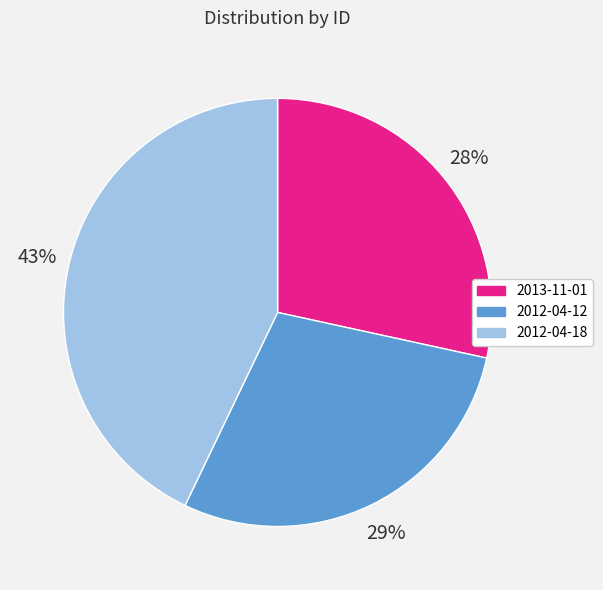

Is it true that 2012-04-12 is 29% of the pie?

True